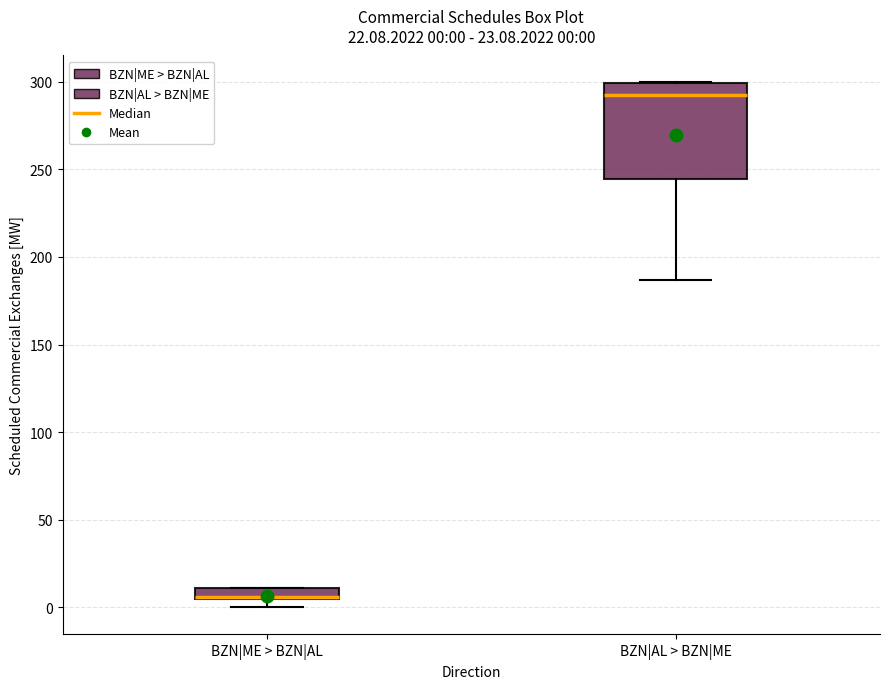

Comparing the boxes themselves (not the whiskers), which one is the tallest?

BZN|AL > BZN|ME